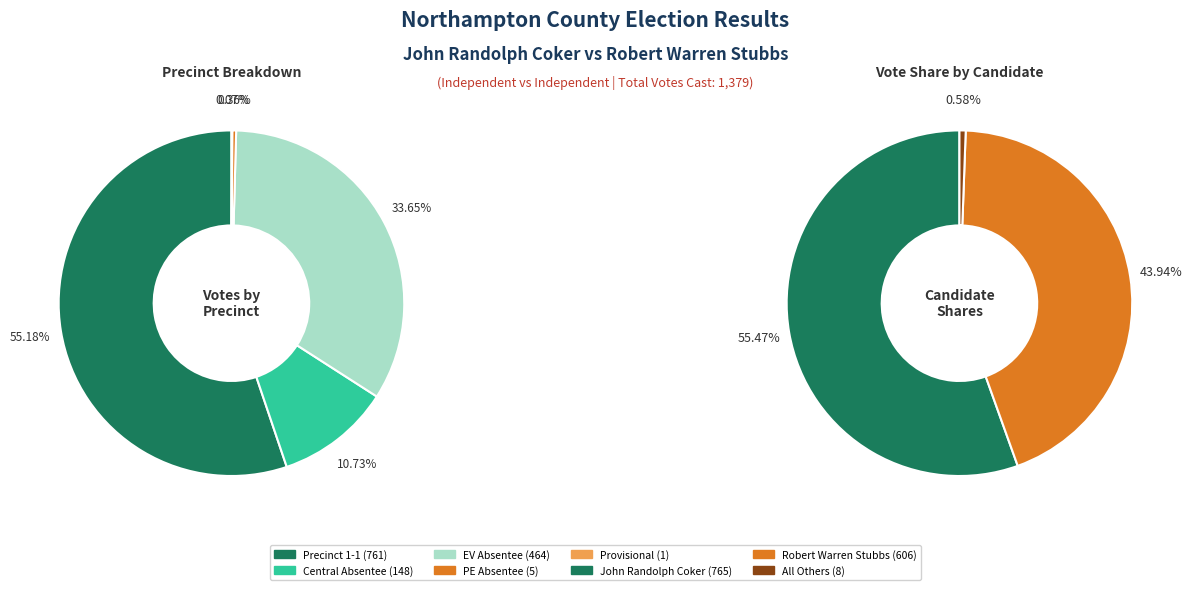

How many segments does this pie chart have?

5